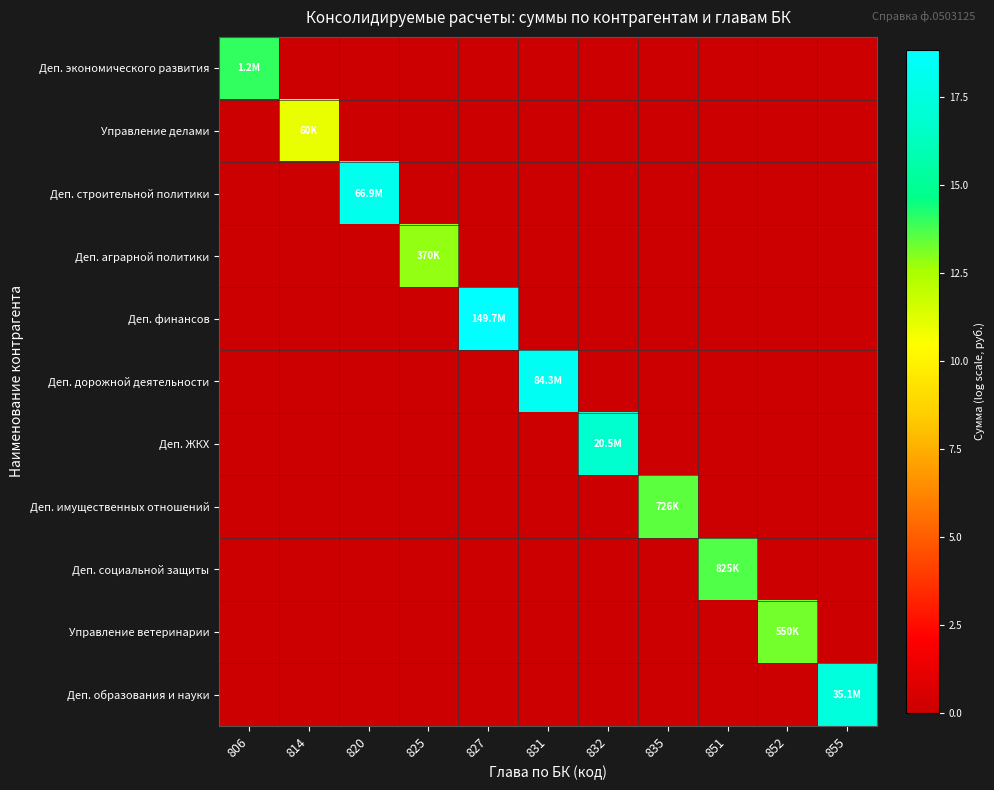

Rank the series by their maximum value, from lowest to highest.

Управление делами, Деп. аграрной политики, Управление ветеринарии, Деп. имущественных отношений, Деп. социальной защиты, Деп. экономического развития, Деп. ЖКХ, Деп. образования и науки, Деп. строительной политики, Деп. дорожной деятельности, Деп. финансов